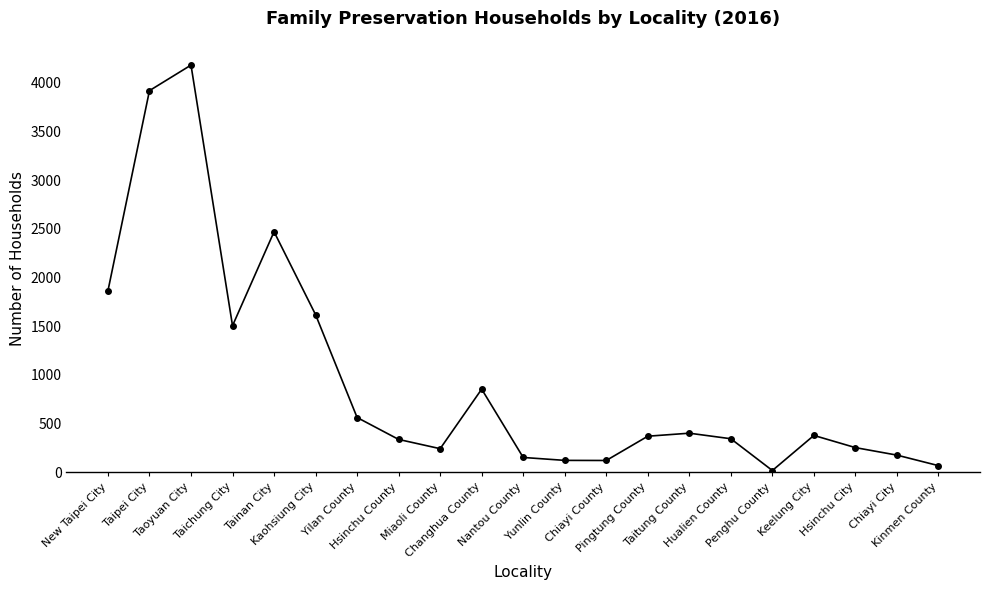

What is the label of the 11th point from the right?

Nantou County